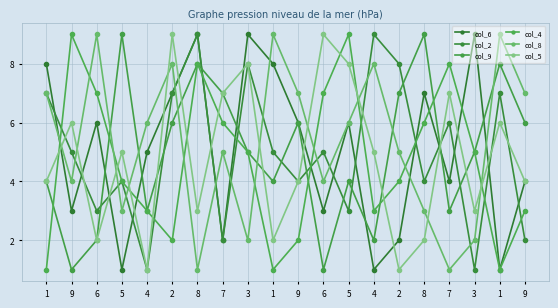

What is the average value of the col_4 series?

5